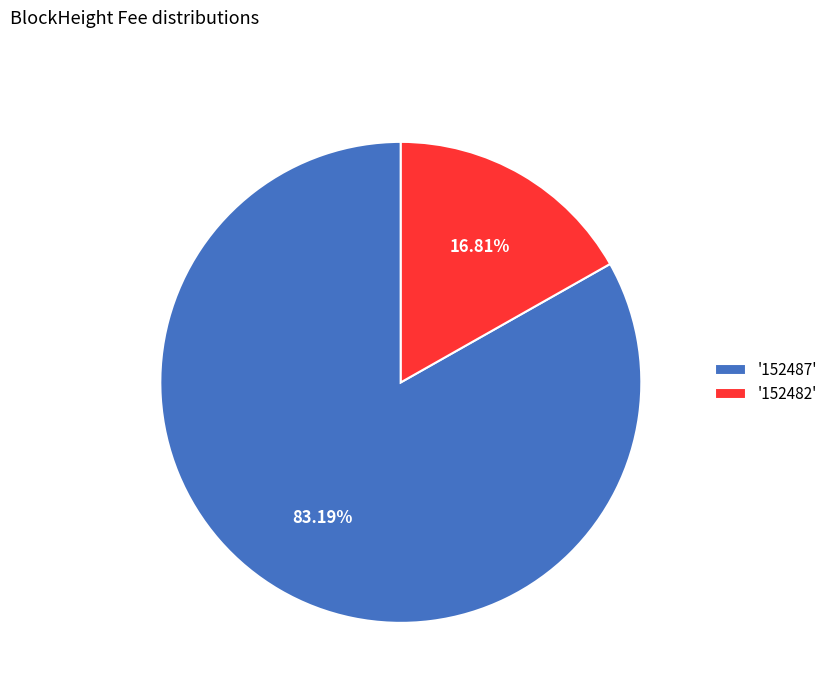

Combined, do '152482' and '152487' account for over 50%?

Yes